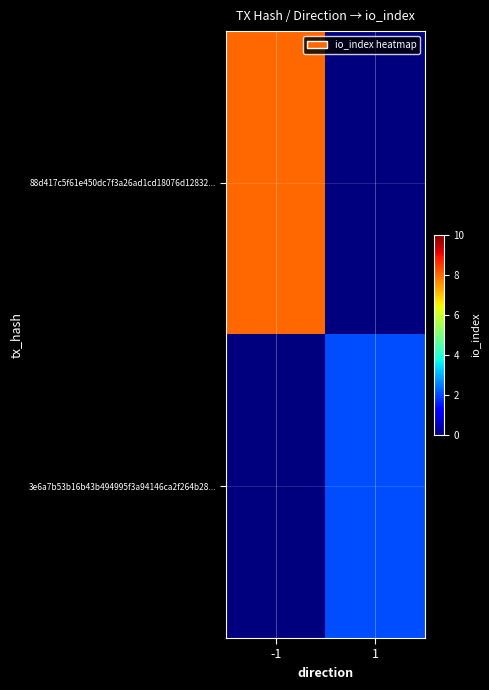

What is the total value across all series at 1?

2